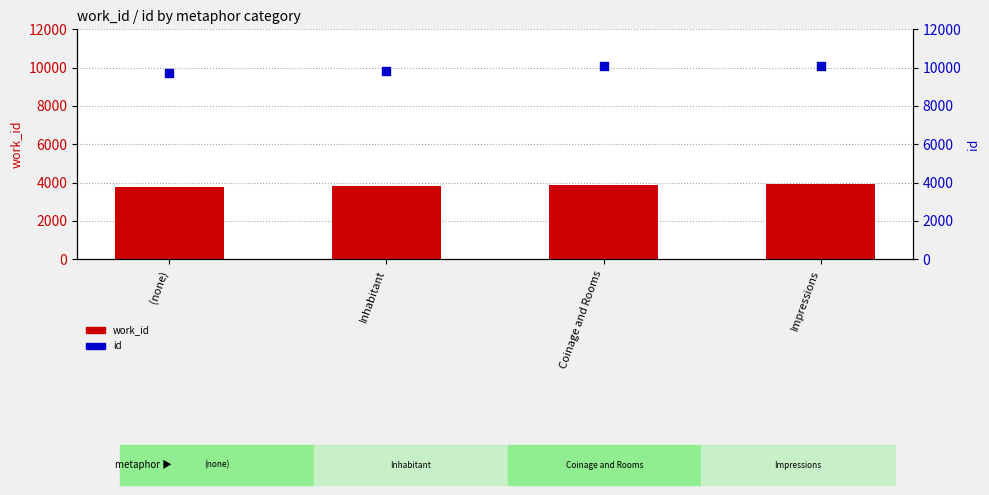

Which series has the largest total across all categories?

id